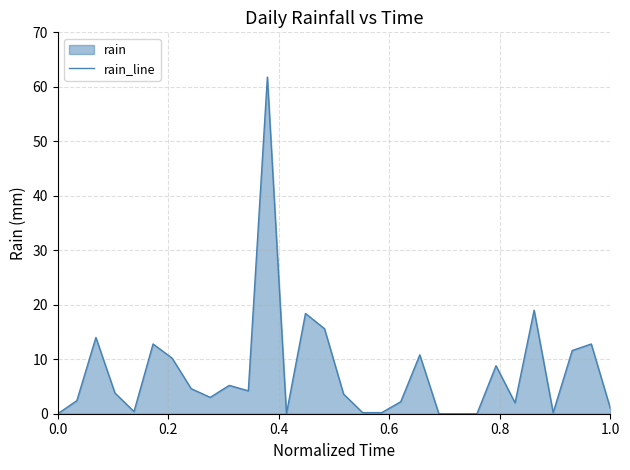

What is the difference between the maximum and minimum values?

61.8